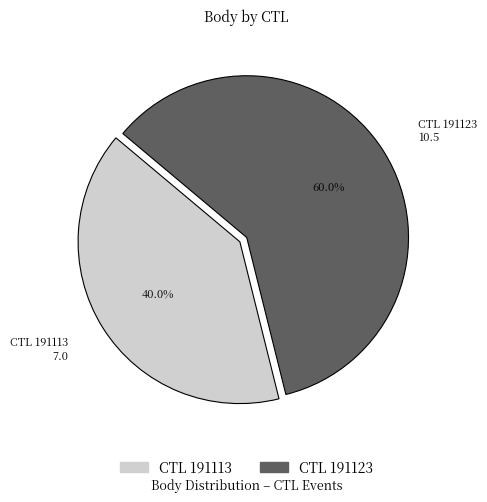

What is the largest slice in the pie chart?

CTL 191123 10.5